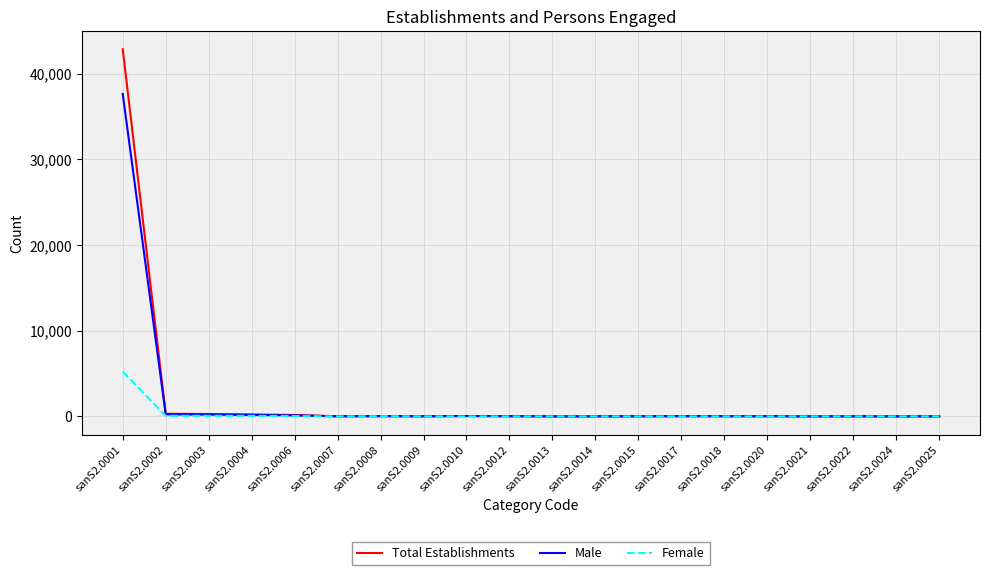

At which category is the sum across all series the highest?

sanS2.0001